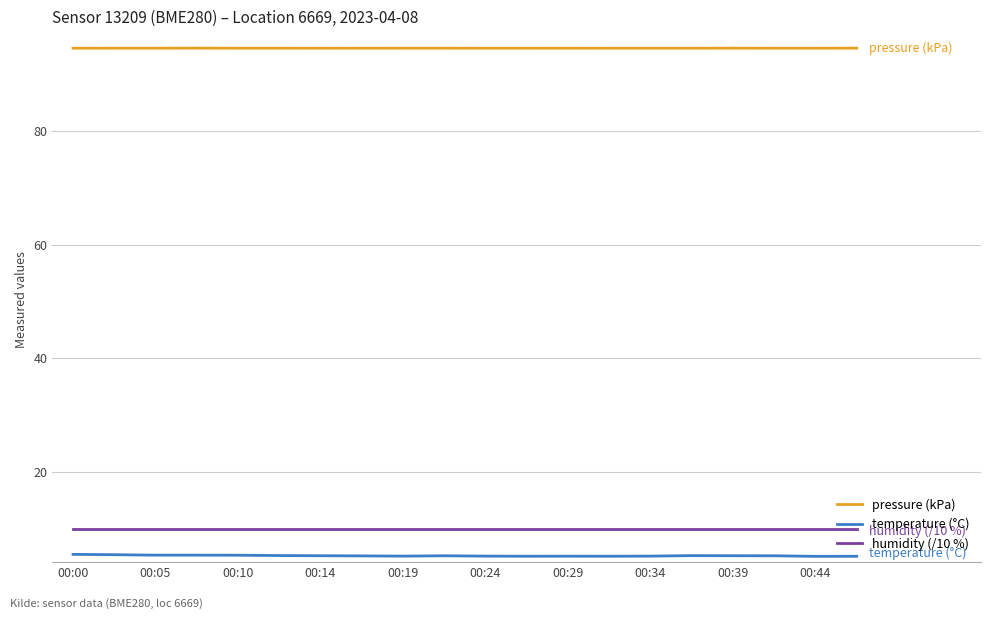

How many distinct data groups are displayed?

3